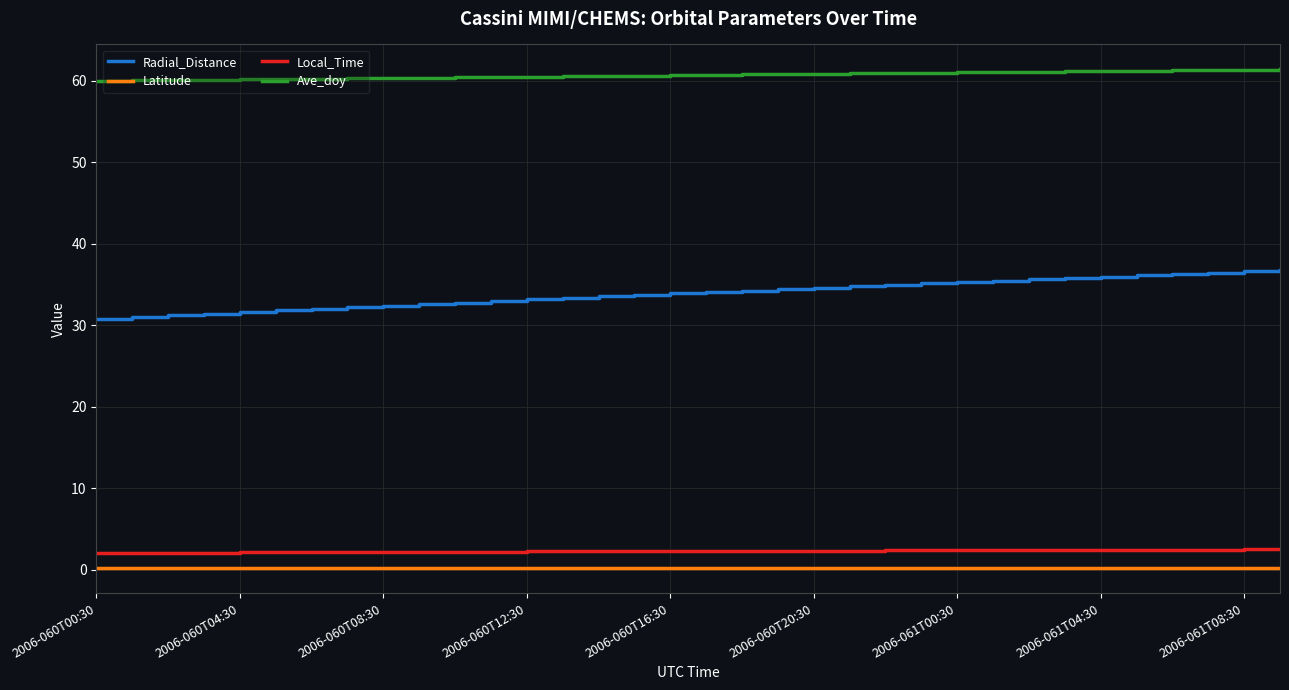

What is the maximum value for Ave_doy?

61.4